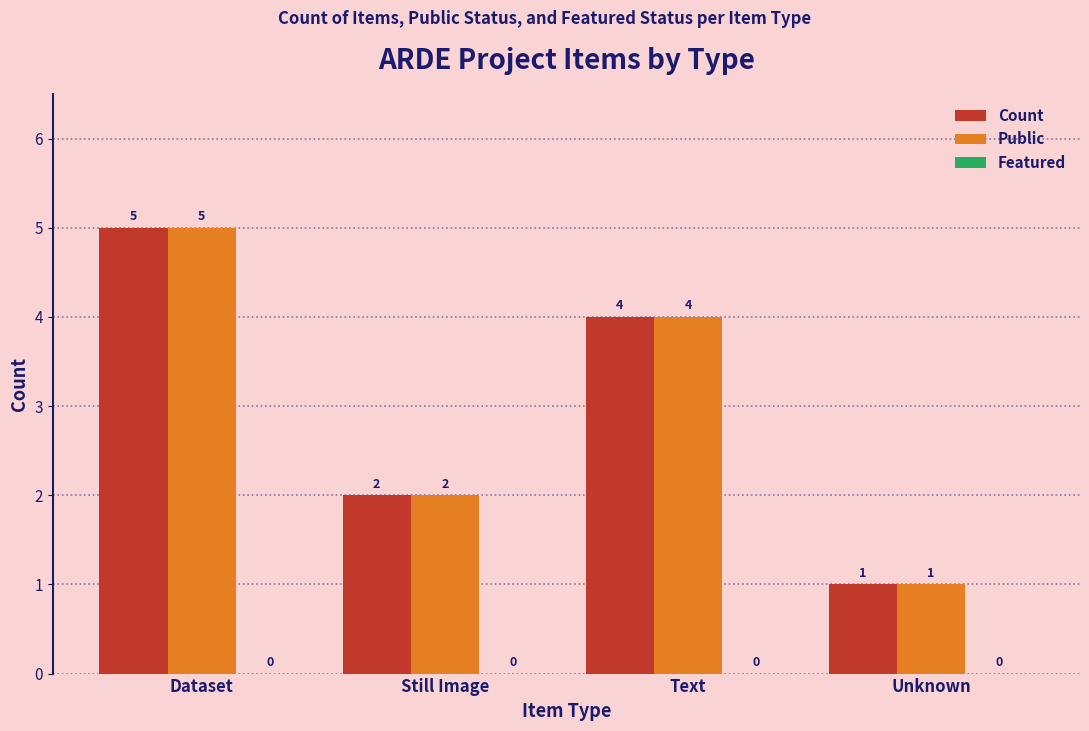

How many bars are there in total?

8